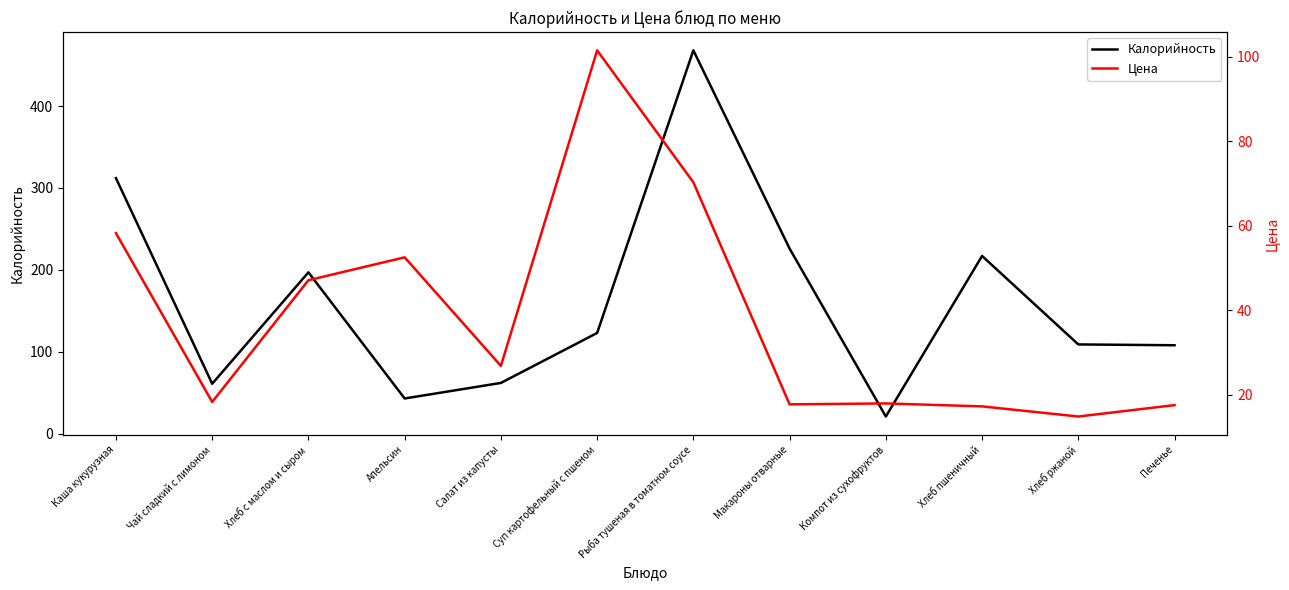

At how many categories does at least one series exceed 236?

2